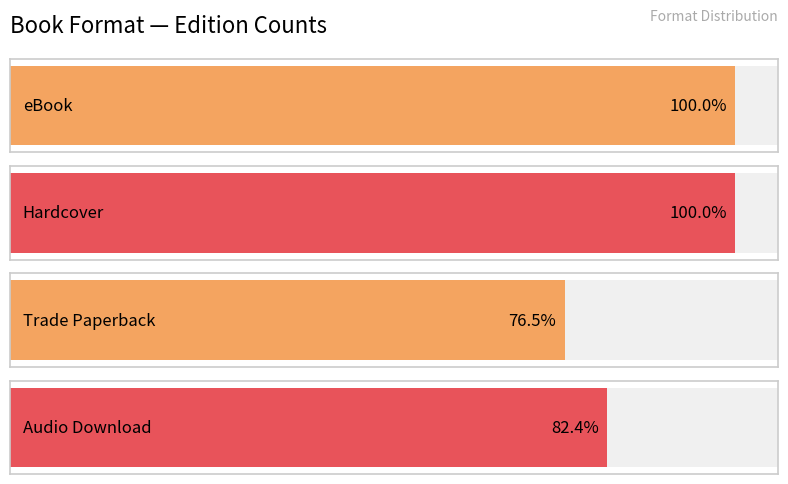

The chart shows a value of 17 at Trade Paperback. True or false?

False